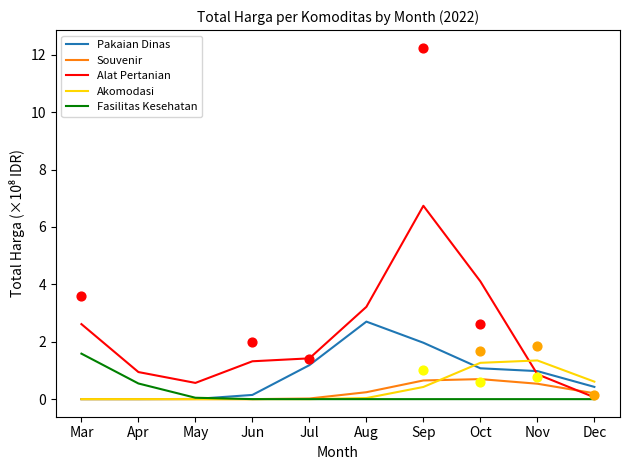

Which series has the widest spread of Y values?

Alat Pertanian